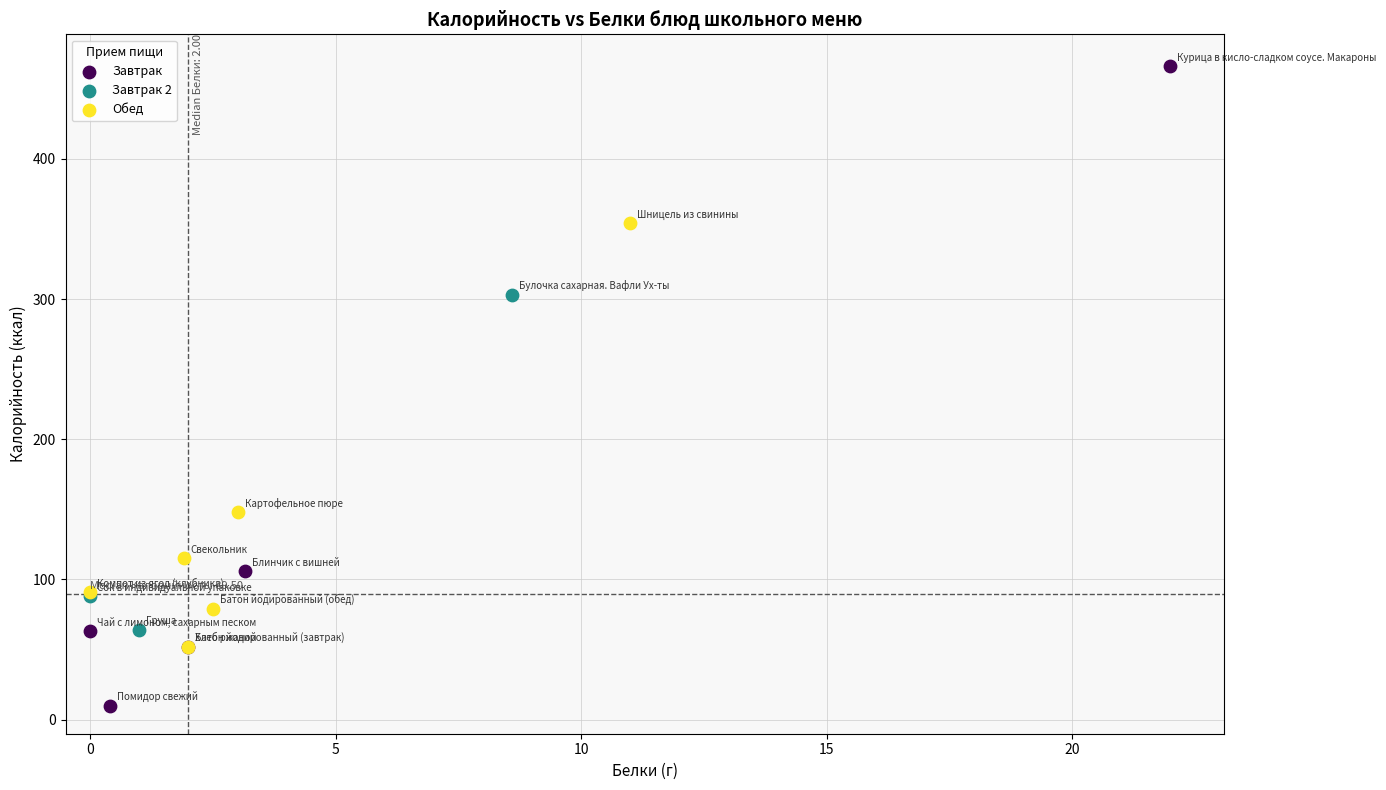

Which series has the largest Y range (max minus min)?

Завтрак